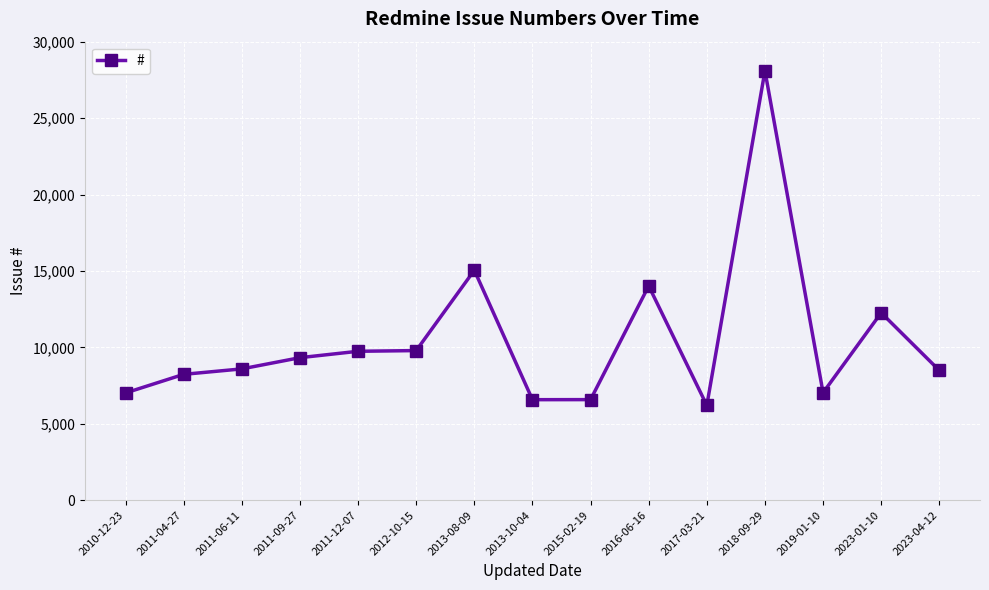

What is the label of the 7th point from the right?

2015-02-19